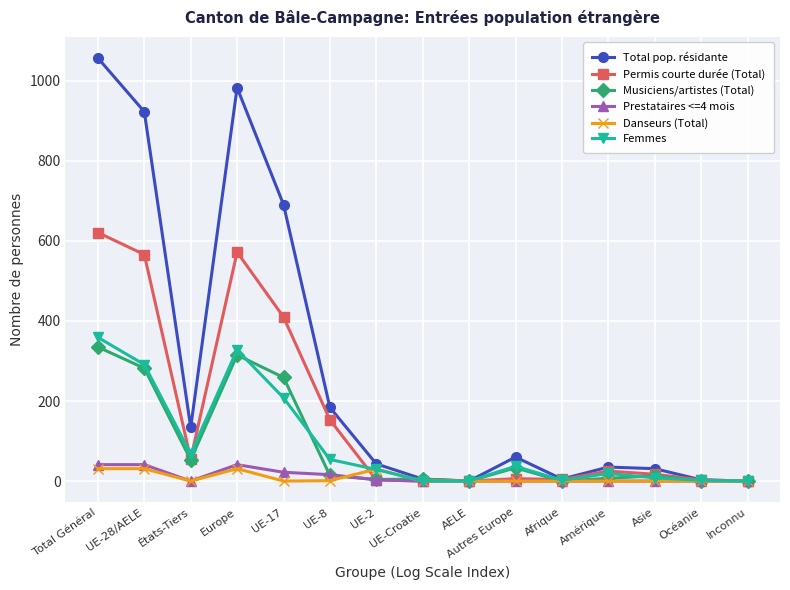

At how many categories does at least one series exceed 296?

4